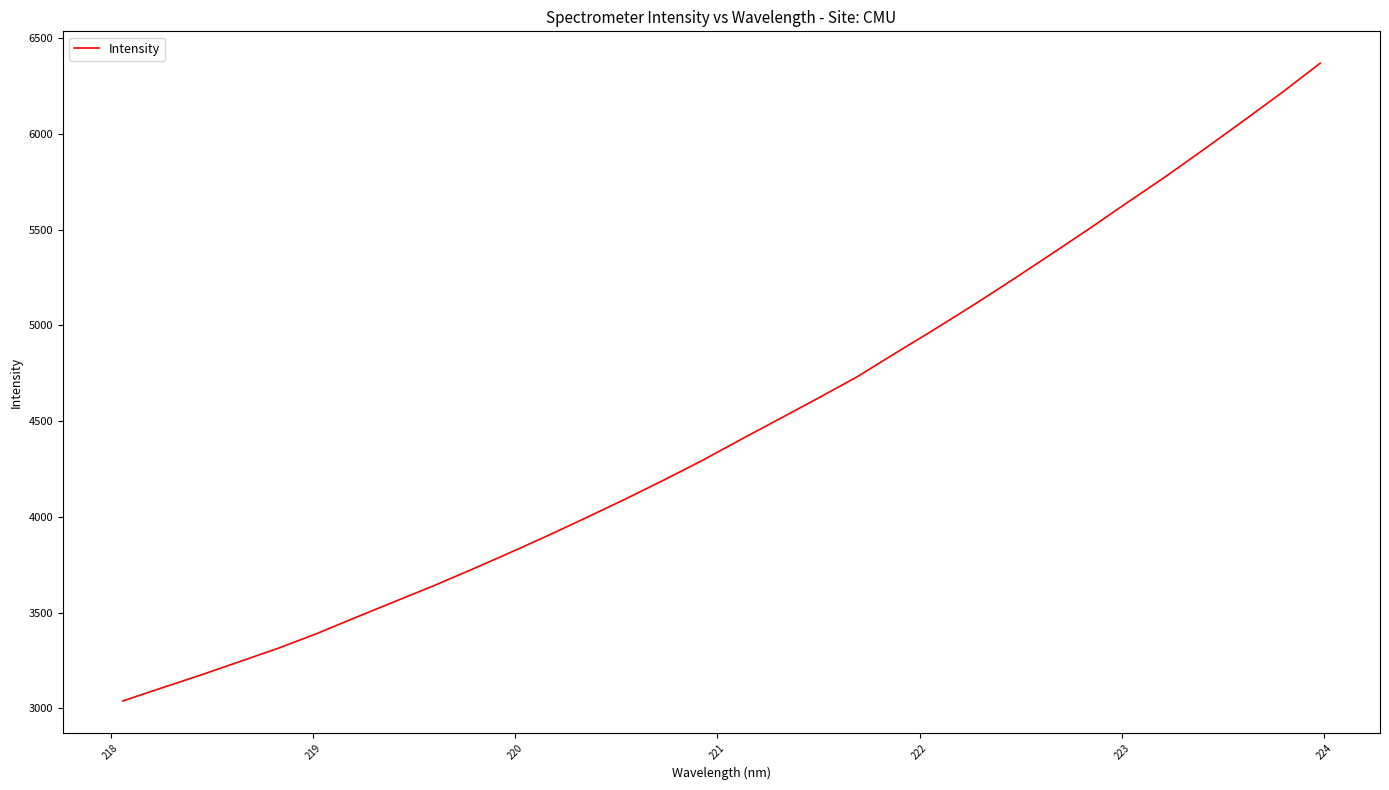

What is the greatest value displayed?

6368.7